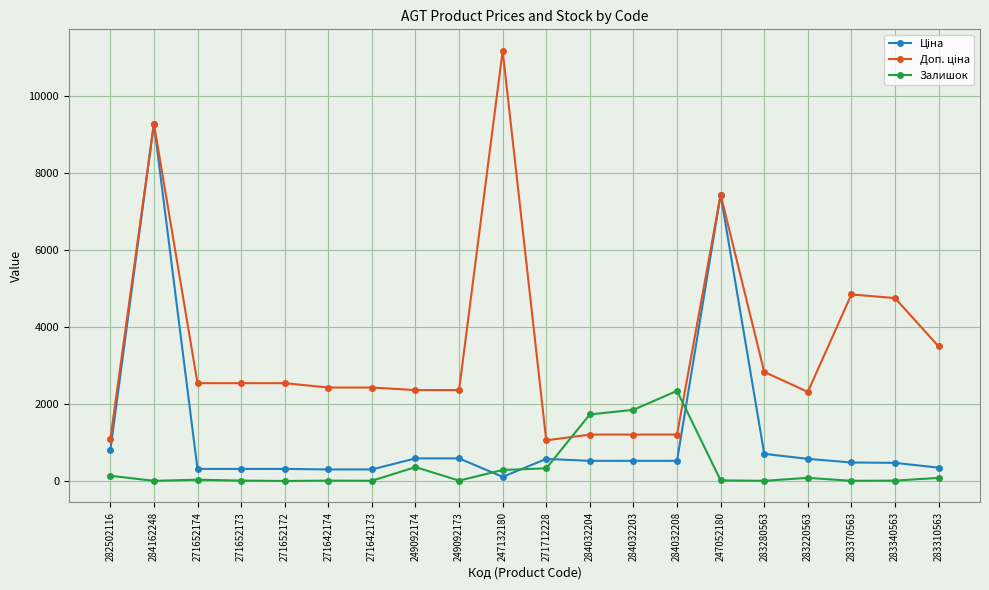

The value of Залишок at 284032203 is 1854.0. True or false?

True